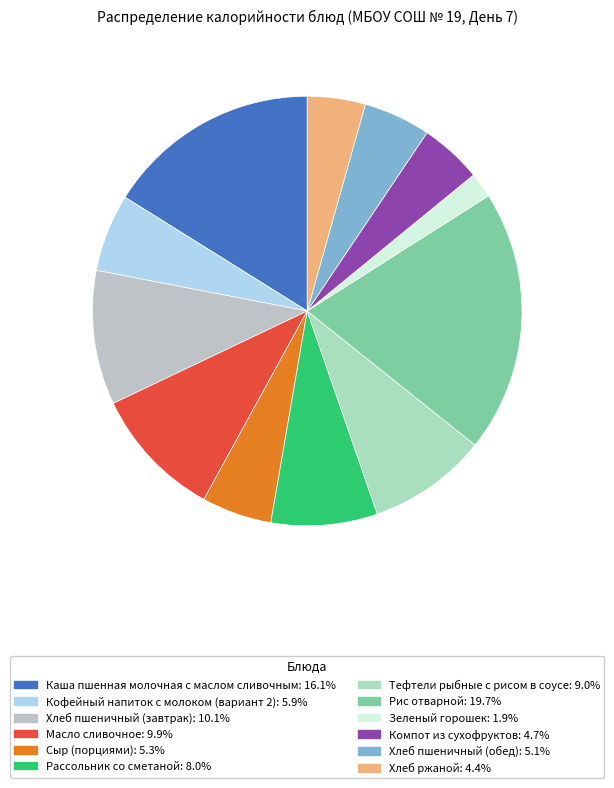

The Компот из сухофруктов slice represents 15% of the pie. True or false?

False